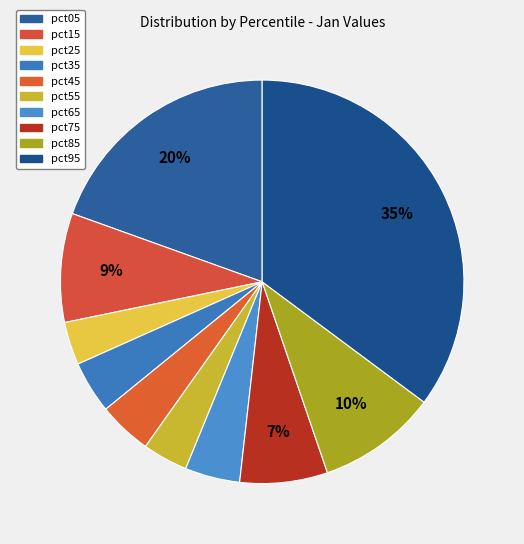

To the nearest percent, what percentage of the pie is pct75?

7%